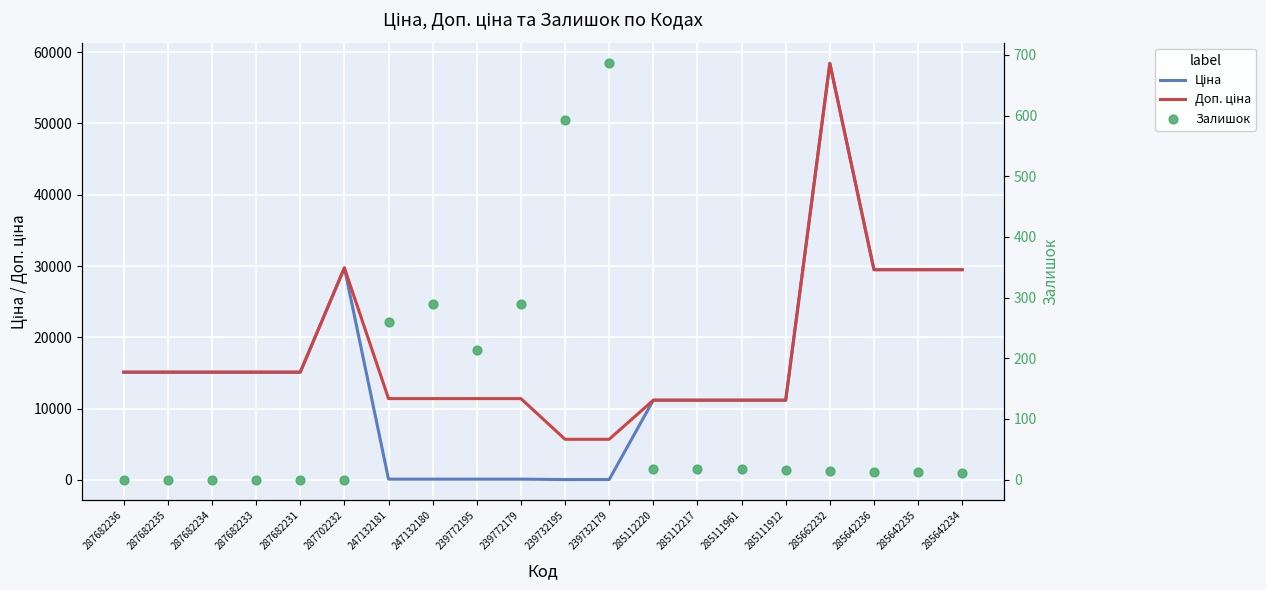

Which series has the widest spread of Y values?

Ціна